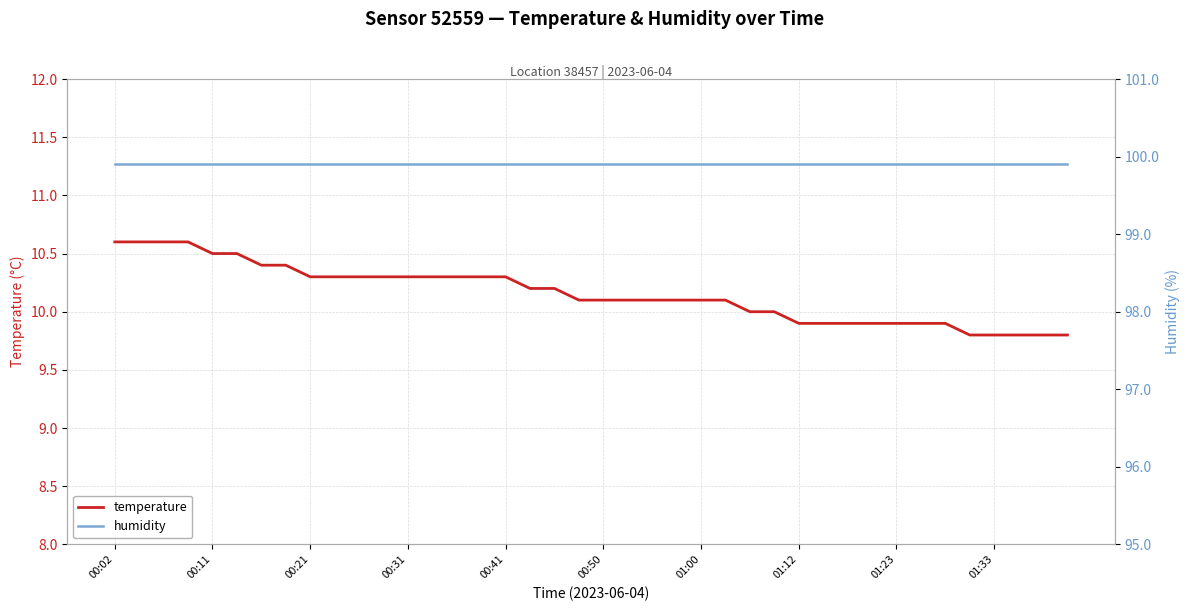

Is it true that temperature equals 10.1 at 01:00?

True